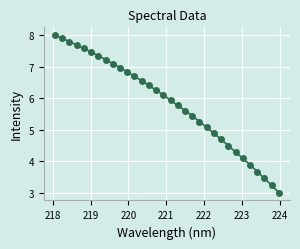

What is the difference between the second highest and minimum values?

4.9